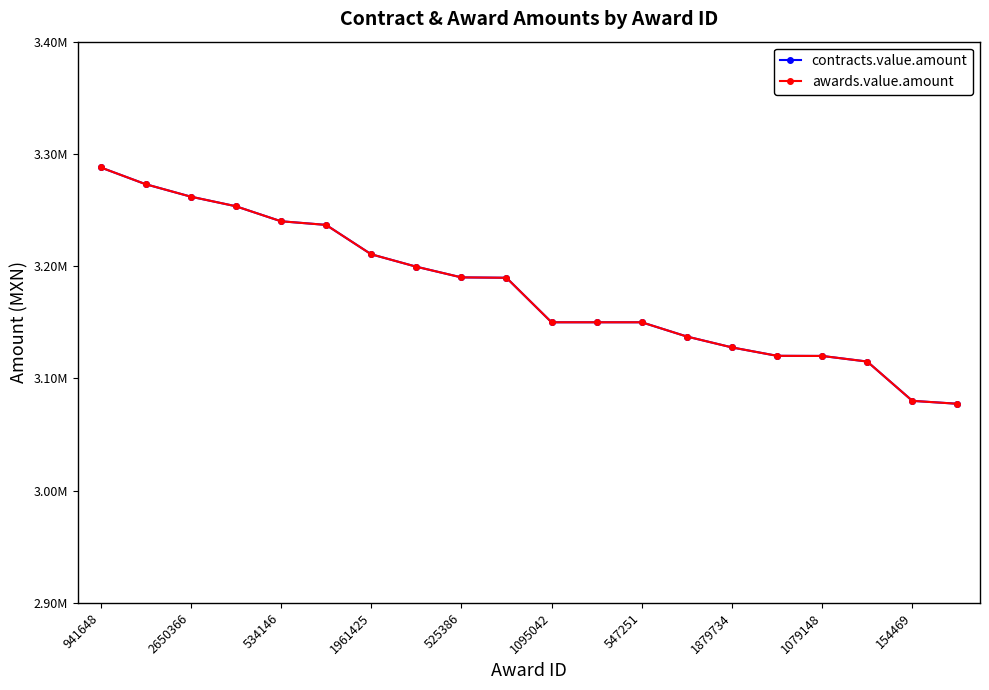

Does the chart have visible grid lines?

No